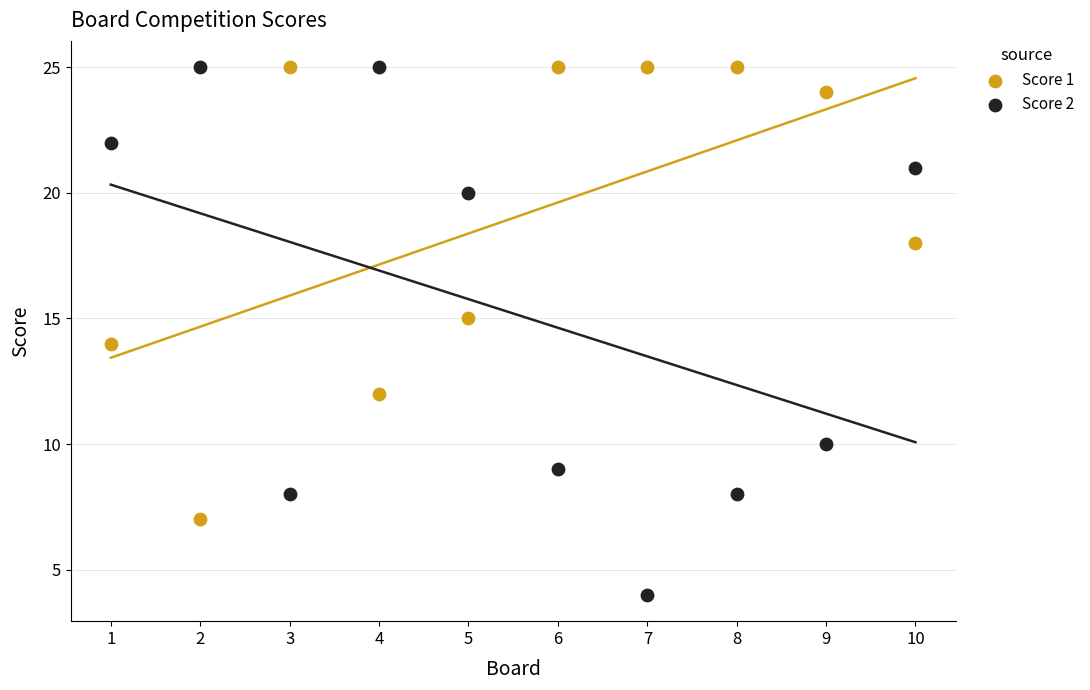

Which series has the widest spread of Y values?

Score 2